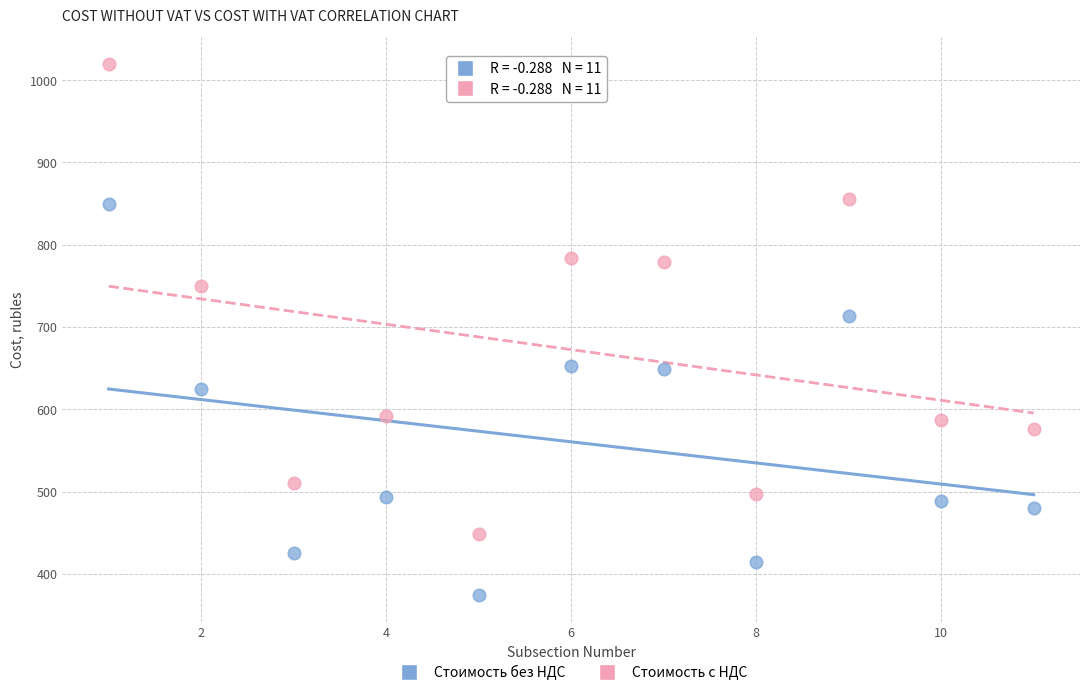

What are all the series names shown in the legend?

Стоимость без НДС, Стоимость с НДС